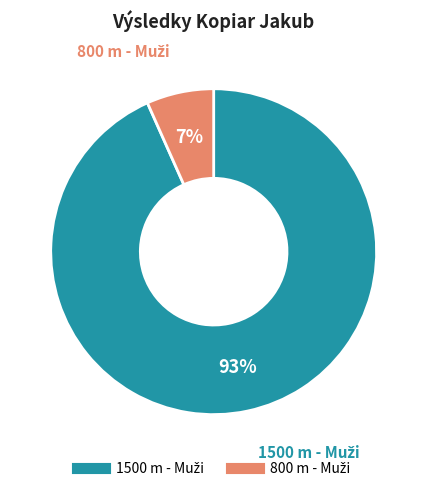

To the nearest percent, what is the average slice percentage?

50%